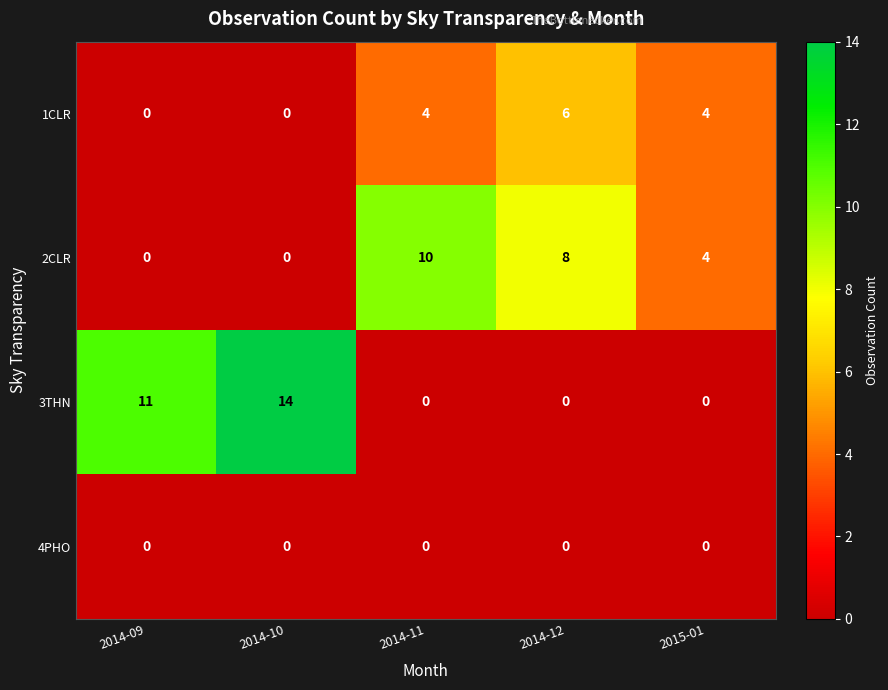

Reading left to right, what are all the values shown in this chart?

1CLR: 2014-09=0	2014-10=0	2014-11=4	2014-12=6	2015-01=4
2CLR: 2014-09=0	2014-10=0	2014-11=10	2014-12=8	2015-01=4
3THN: 2014-09=11	2014-10=14	2014-11=0	2014-12=0	2015-01=0
4PHO: 2014-09=0	2014-10=0	2014-11=0	2014-12=0	2015-01=0